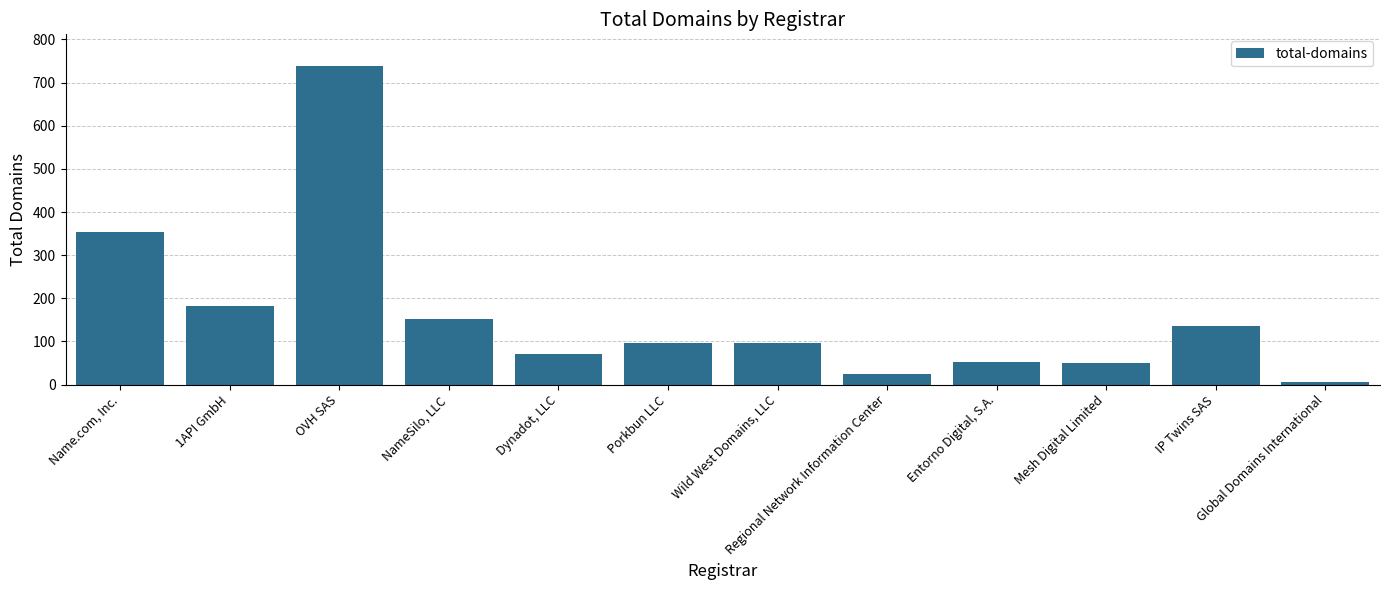

Which label corresponds to the smallest value in the chart?

Global Domains International